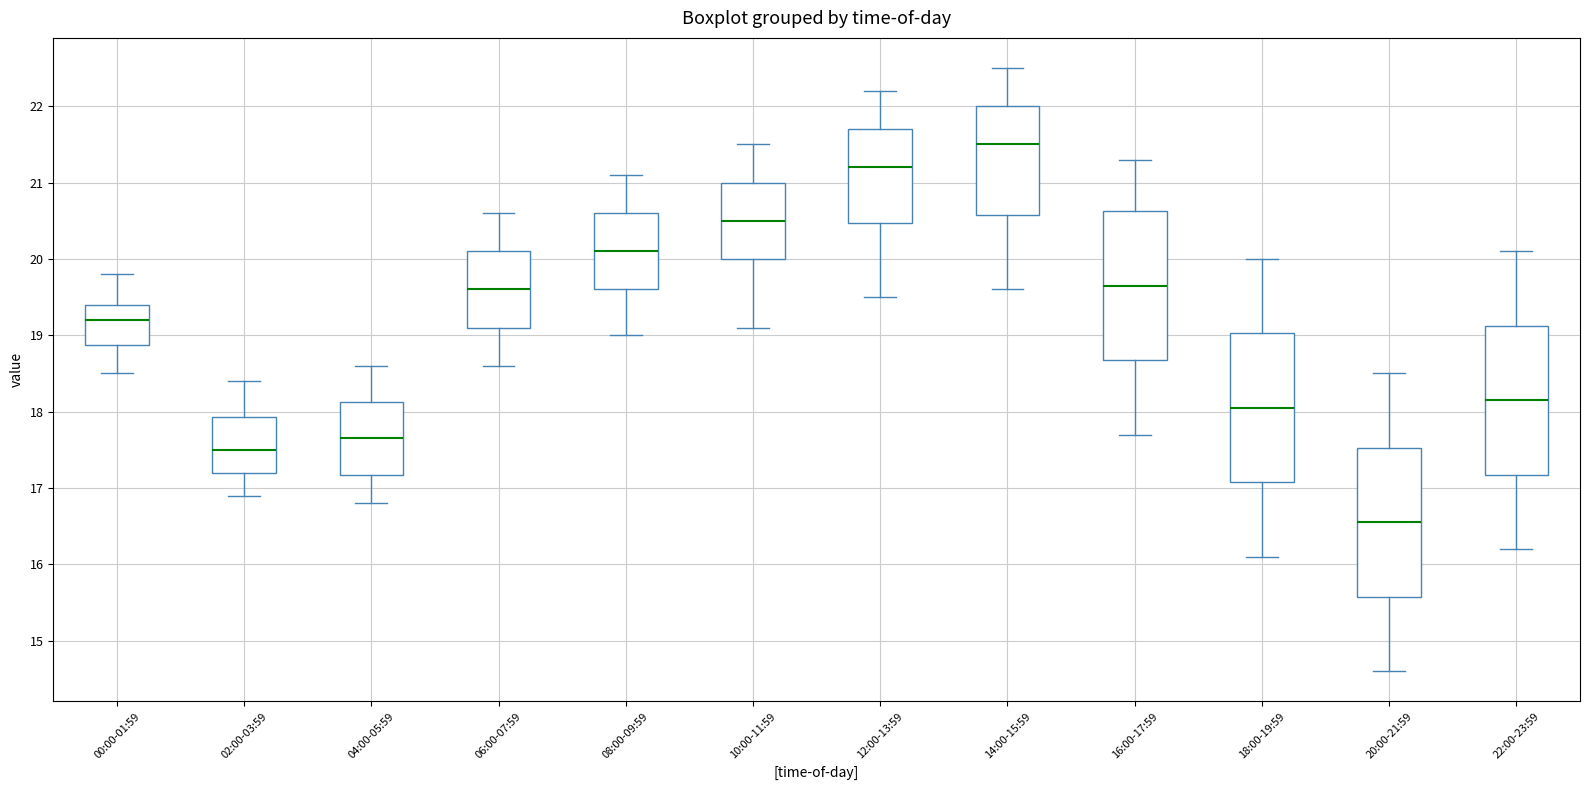

Where does the upper whisker of the box for 06:00-07:59 end on the y-axis? The values are not printed on the chart, so give them approximately, as read against the axis.

20.6